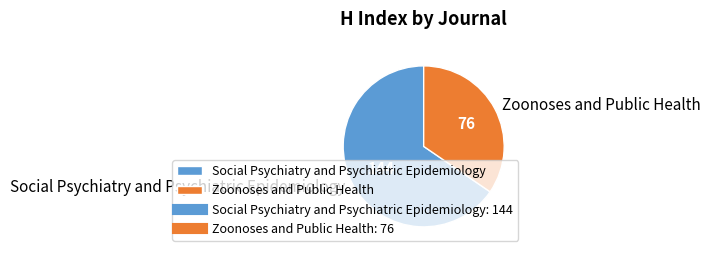

How many segments does this pie chart have?

2